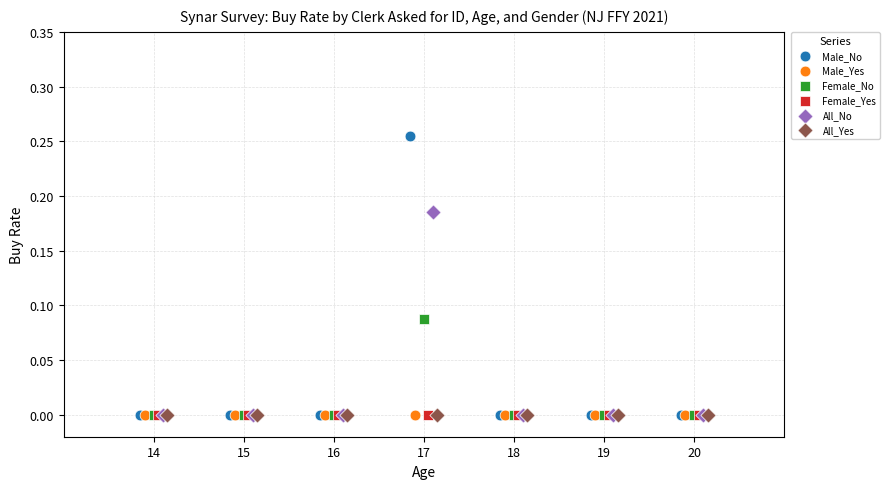

Which series reaches the maximum Y coordinate?

Male_No